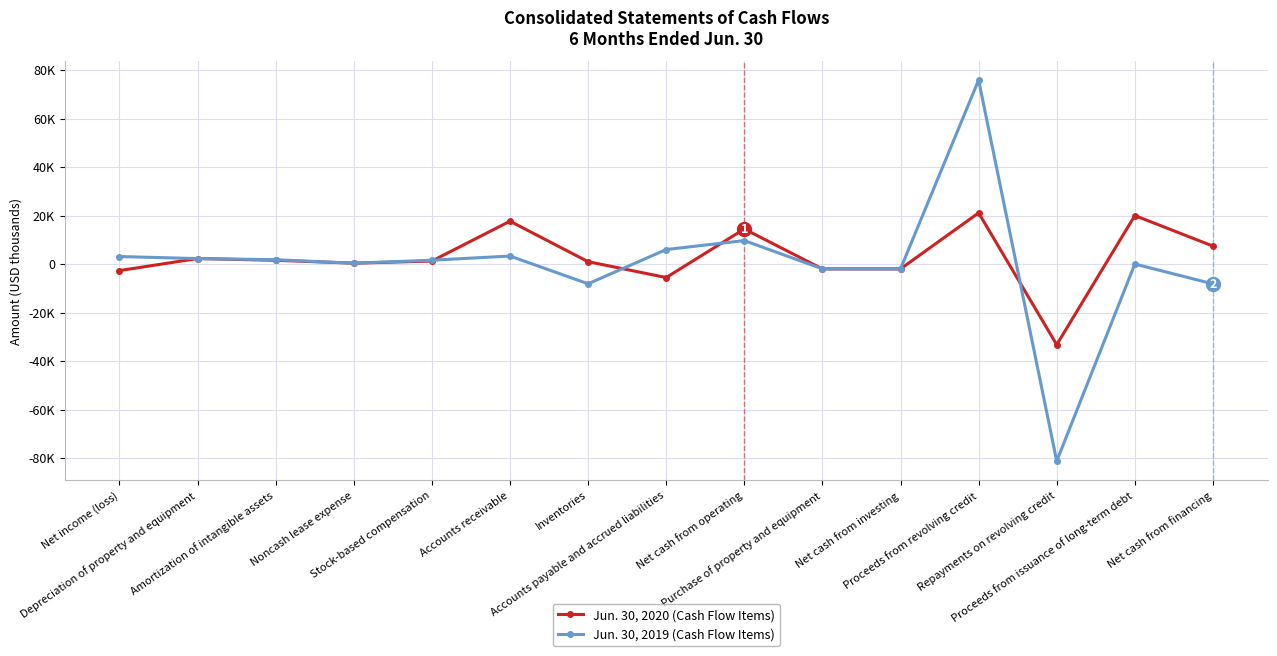

At which label does Jun. 30, 2019 (Cash Flow Items) first exceed 1568?

Net income (loss)